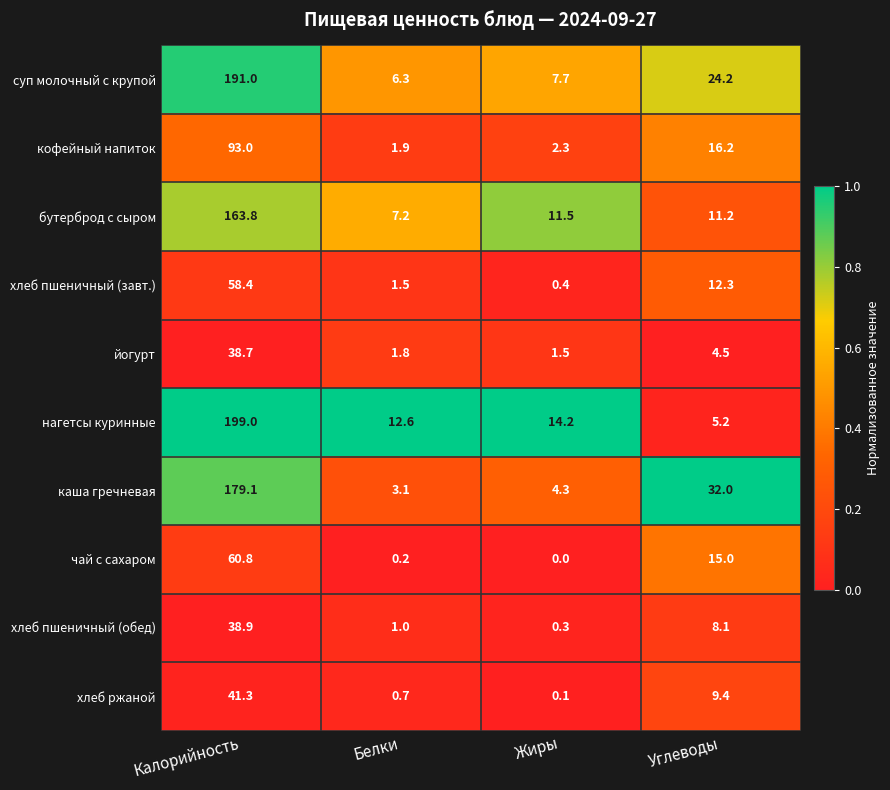

Rank the series at Жиры from lowest to highest value.

чай с сахаром, хлеб ржаной, хлеб пшеничный (обед), хлеб пшеничный (завт.), йогурт, кофейный напиток, каша гречневая, суп молочный с крупой, бутерброд с сыром, нагетсы куринные